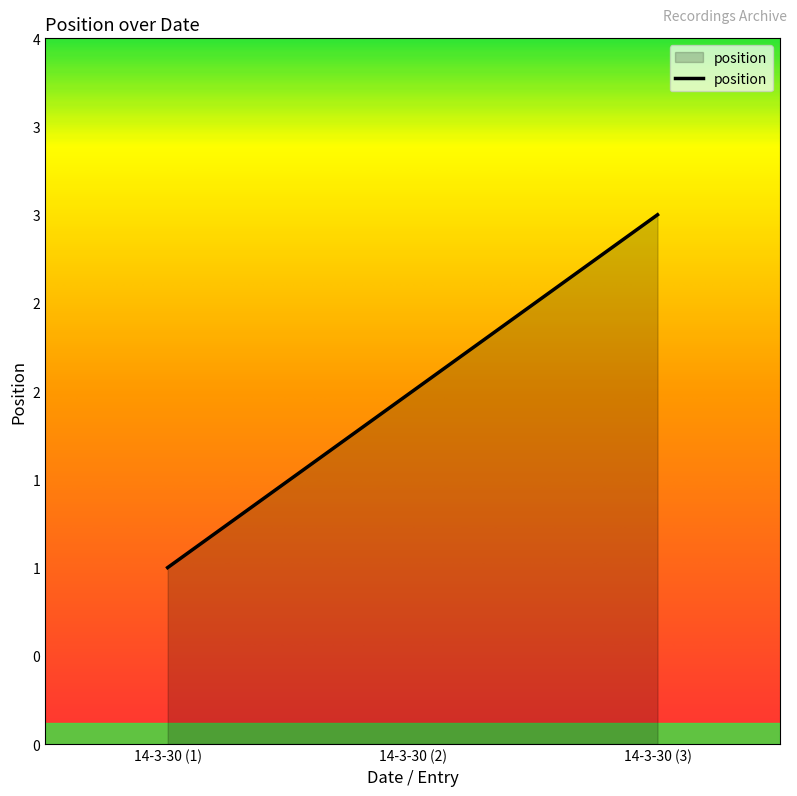

Rank the categories by value from highest to lowest.

14-3-30 (3), 14-3-30 (2), 14-3-30 (1)